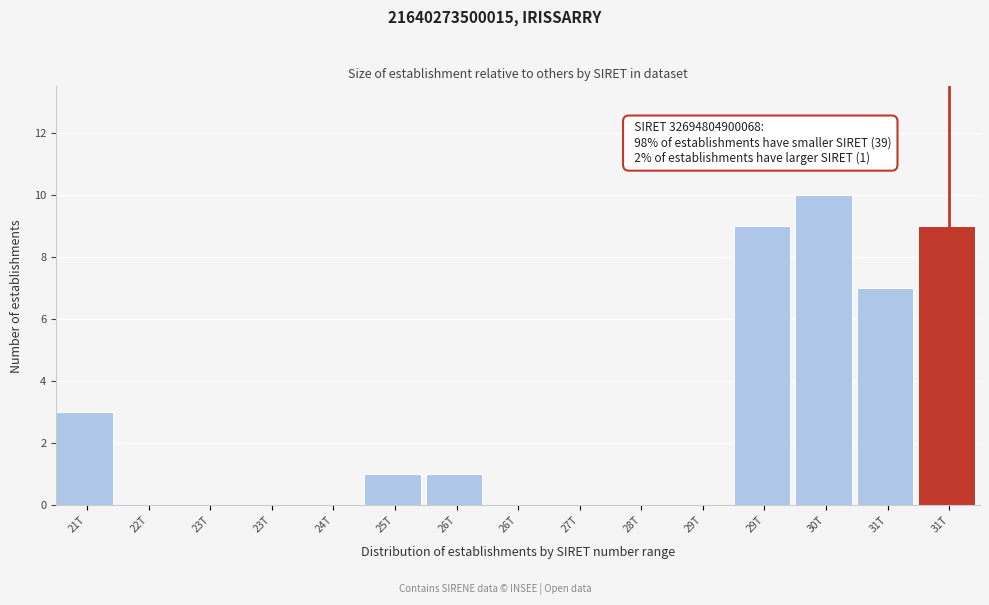

How many categories are shown in the chart?

15